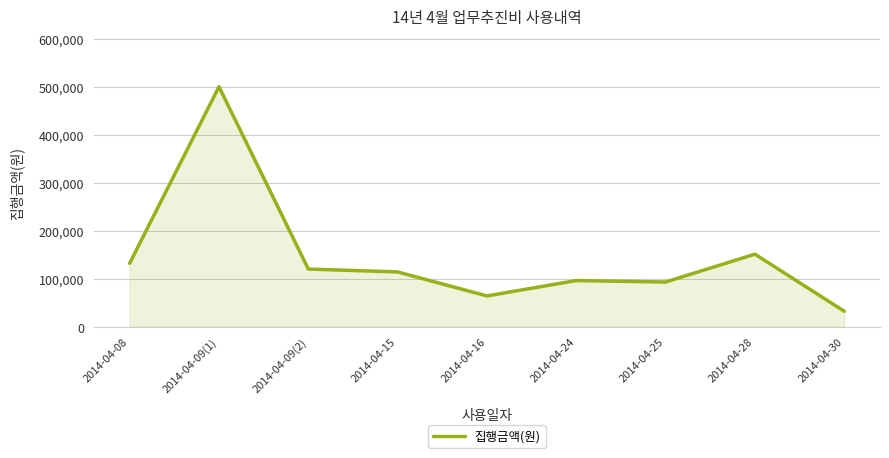

What is the ratio of the value at 2014-04-15 to the value at 2014-04-16?

1.8